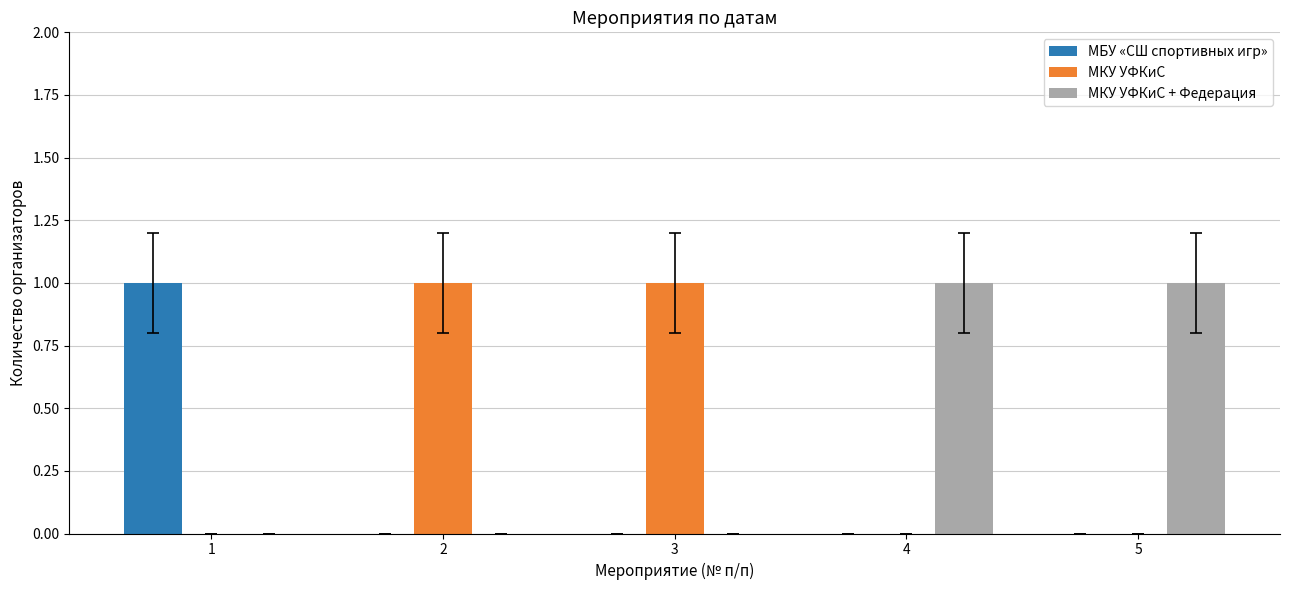

What is the difference between the МБУ «СШ спортивных игр» values at 2 and 1?

1